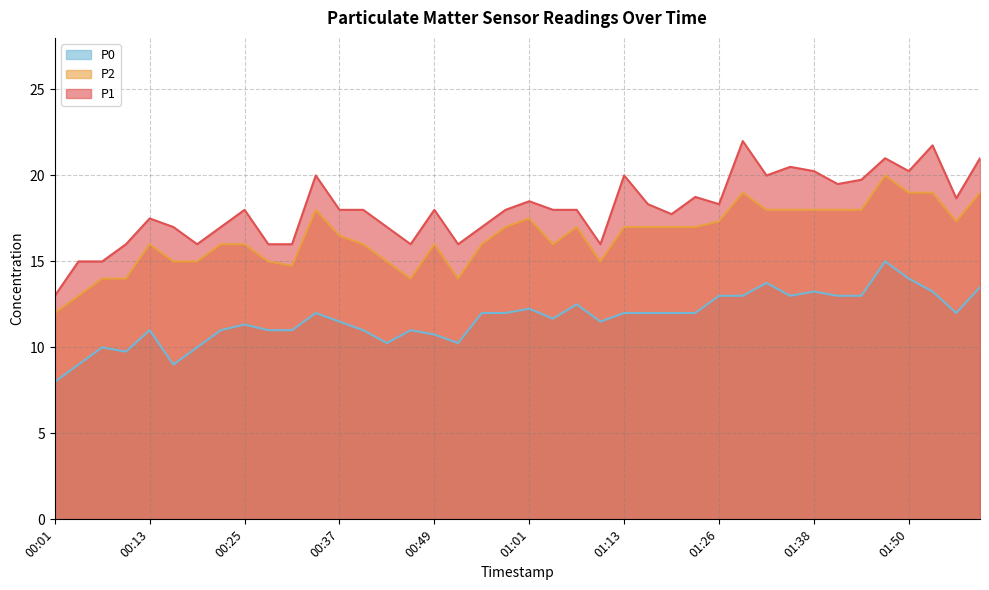

Which series changed the most between 00:31 and 00:49?

P1